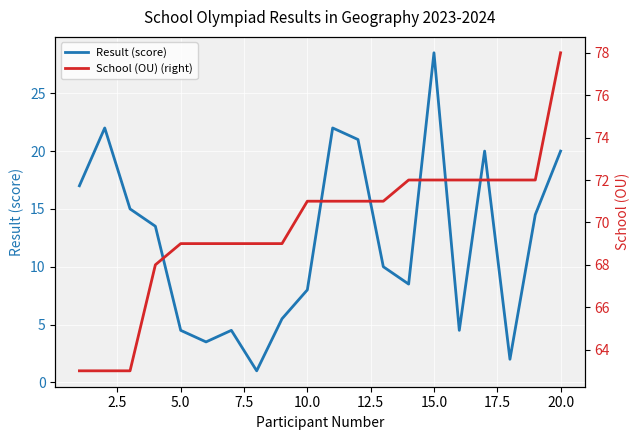

How many values in the Result (score) series are below 13?

10